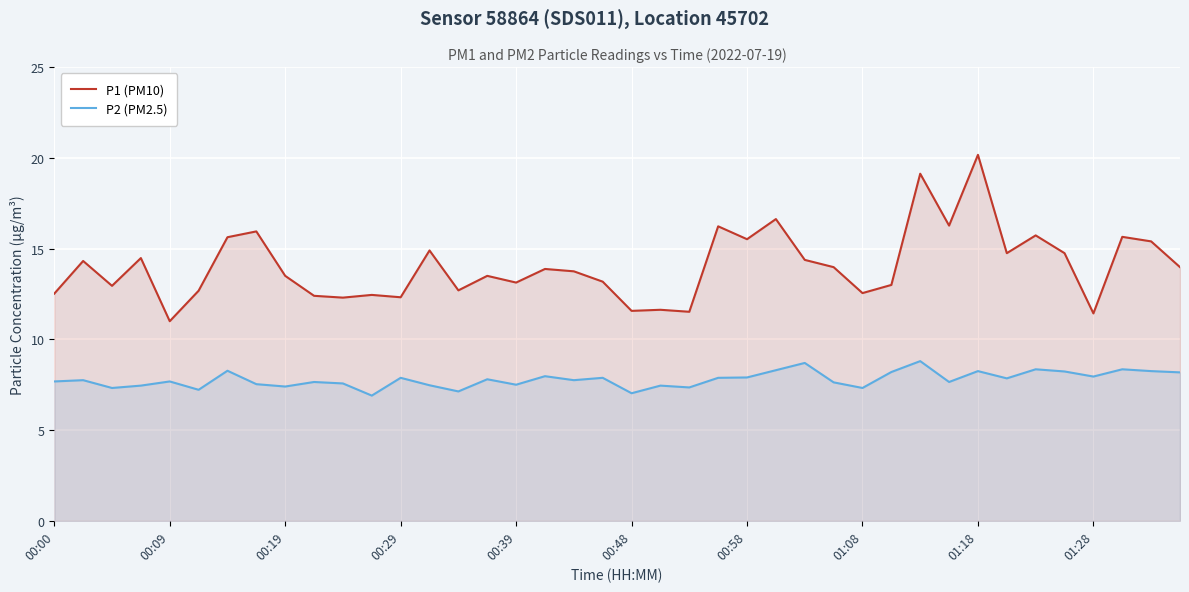

The value of P1 (PM10) at 00:58 is 15.5. True or false?

True